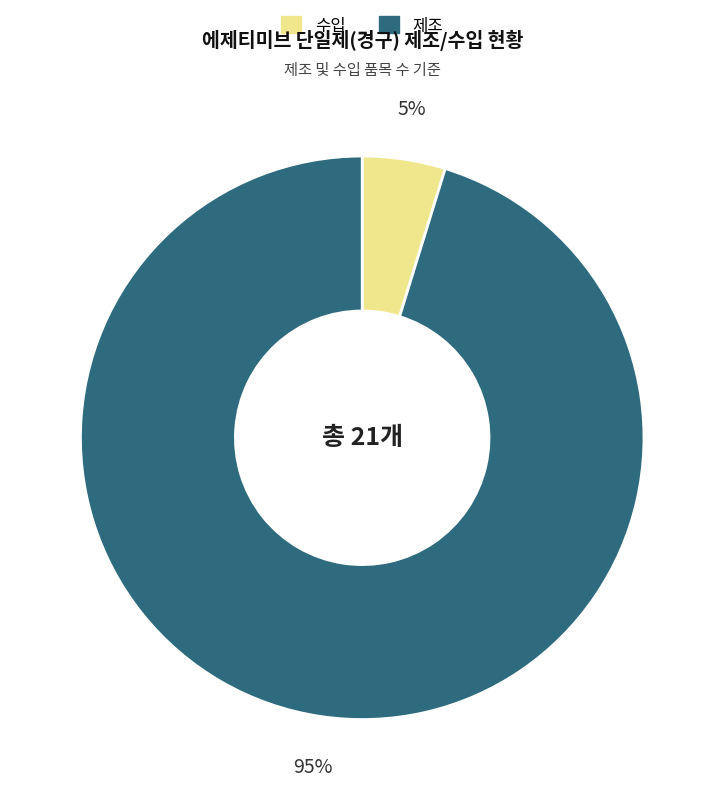

To the nearest percent, what is the difference between the largest and smallest slice percentages?

90%